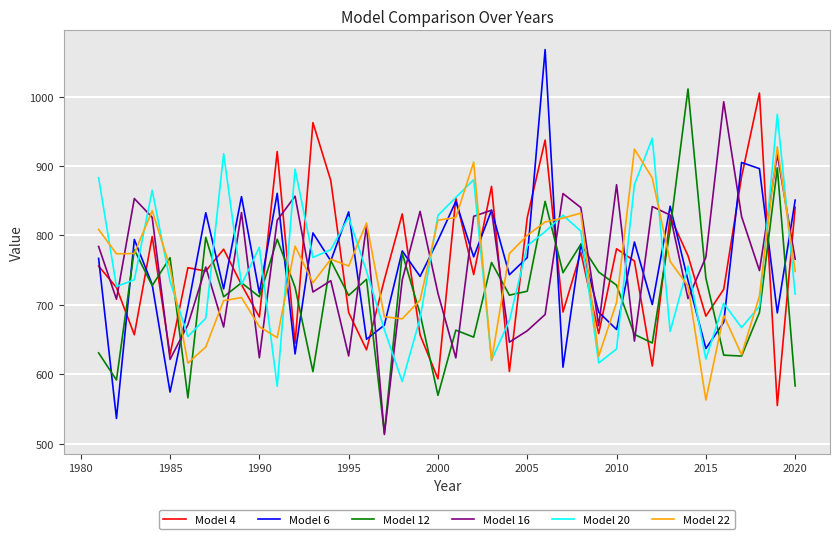

What is the lowest value of the Model 6 series?

536.2